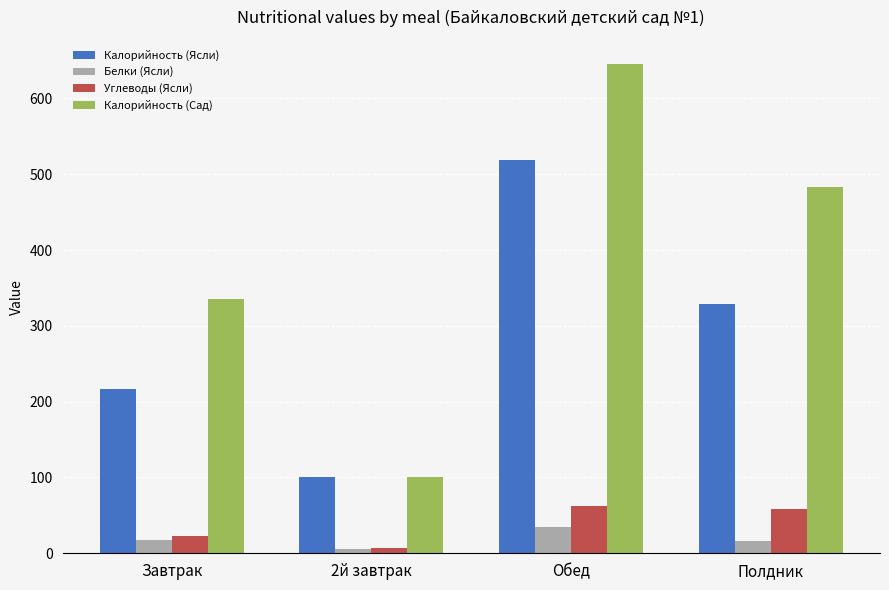

What is the total value across all series at Завтрак?

592.9